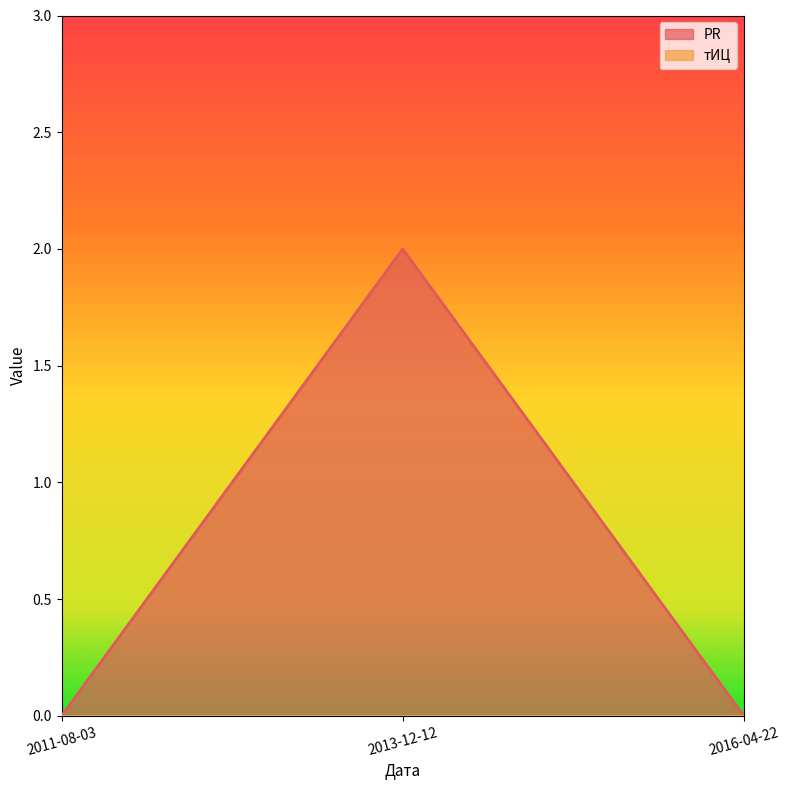

At which category does the chart reach its minimum across all series?

2011-08-03